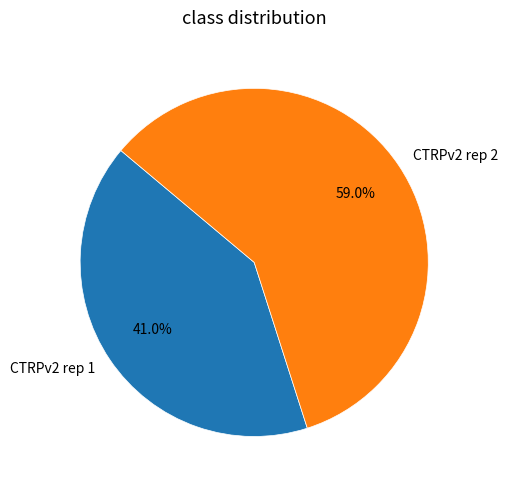

To the nearest percent, what percentage of the pie is CTRPv2 rep 2?

59%